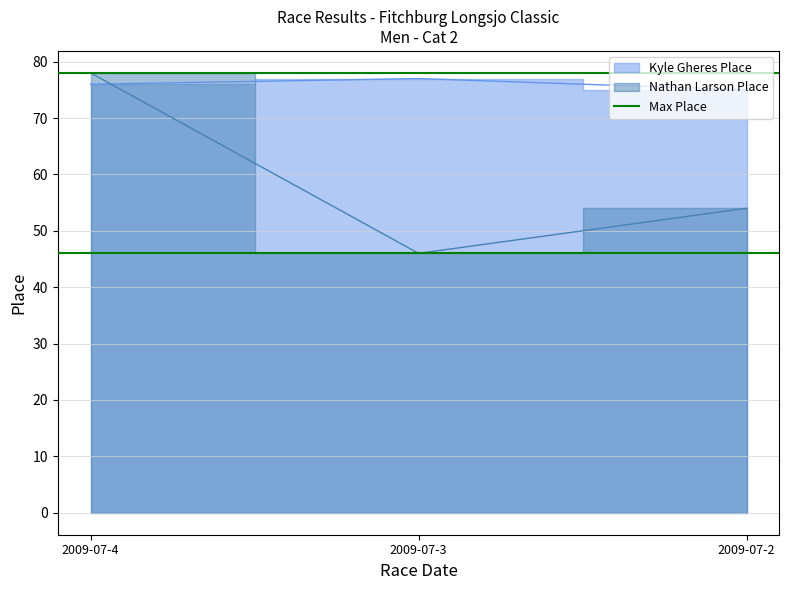

True or false: Nathan Larson Place has a value of 46 at 2009-07-3.

True